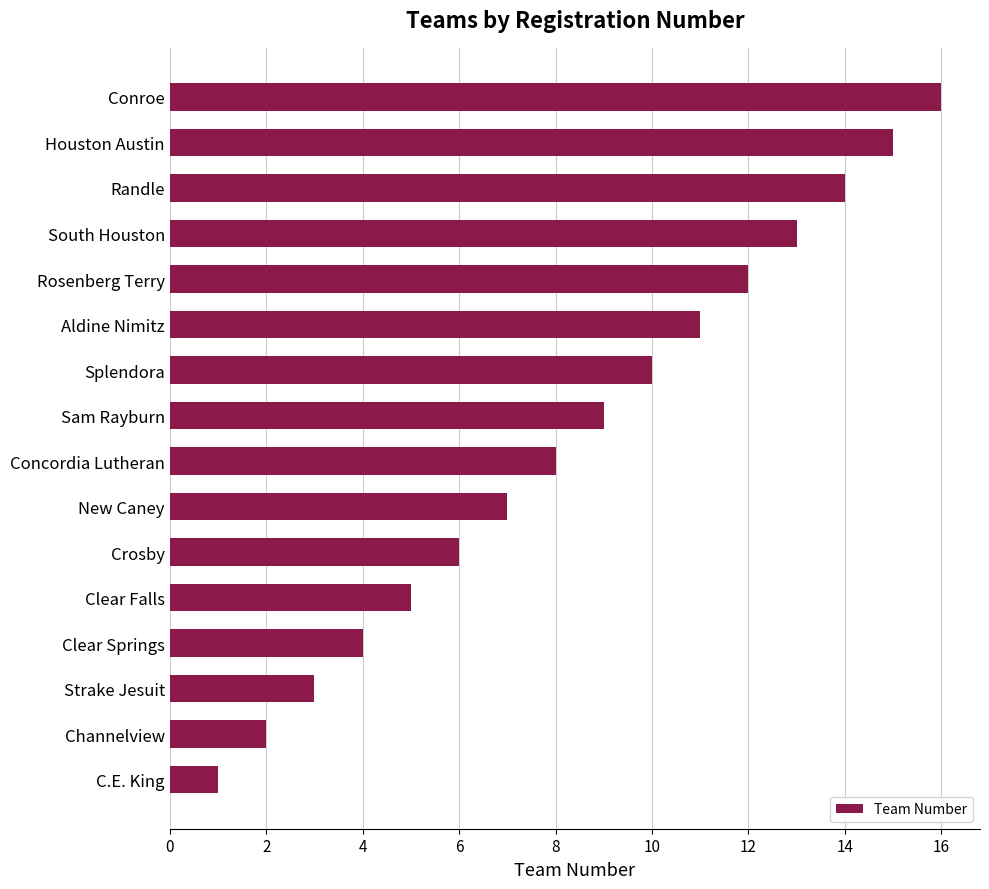

What is the maximum value shown in the chart?

16